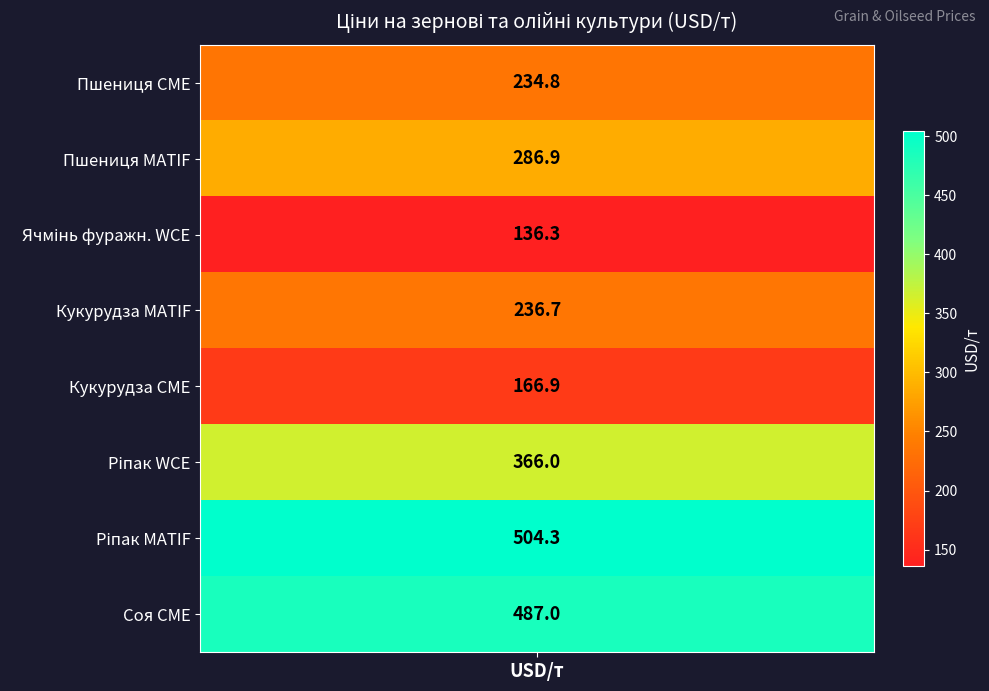

Where does the data first go above 286?

Пшениця MATIF